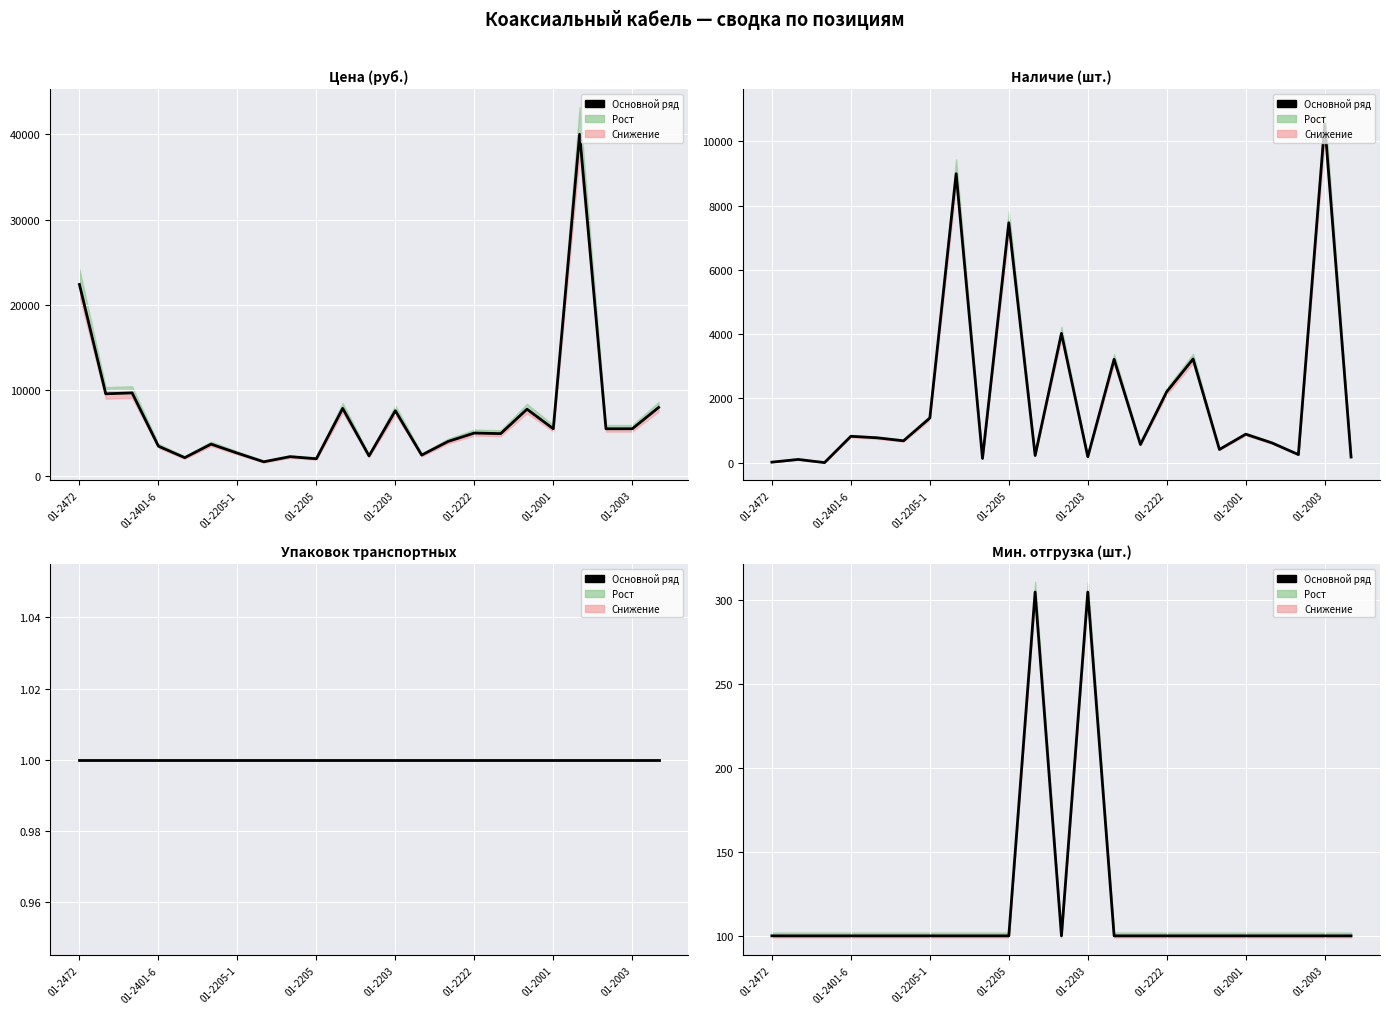

Is it true that the value at 01-2205-1 is 150?

False